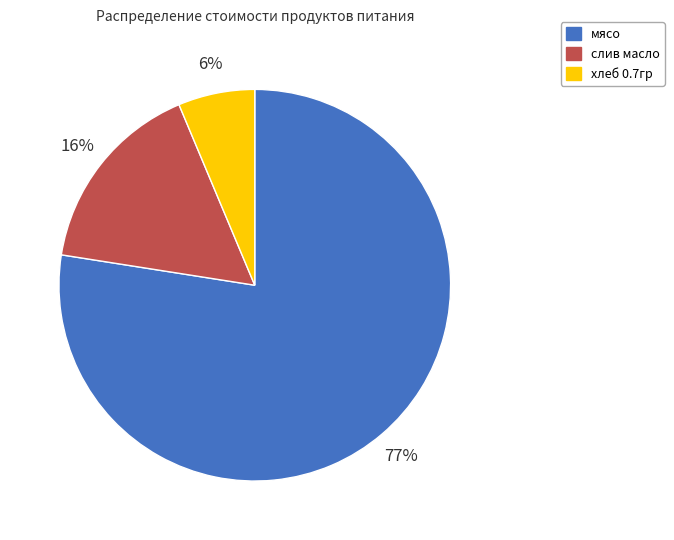

Combined, do слив масло and мясо account for over 50%?

Yes